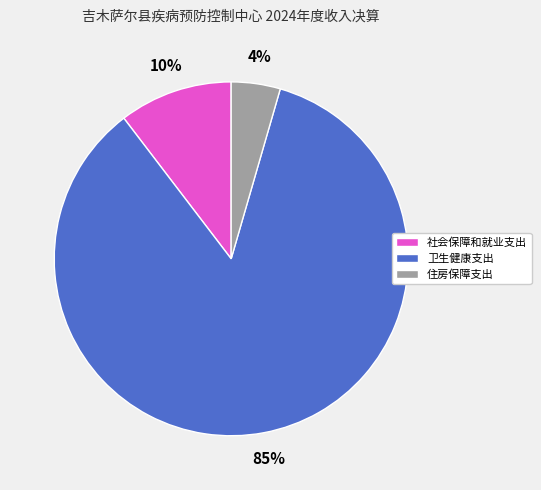

Does any single category account for the majority?

Yes